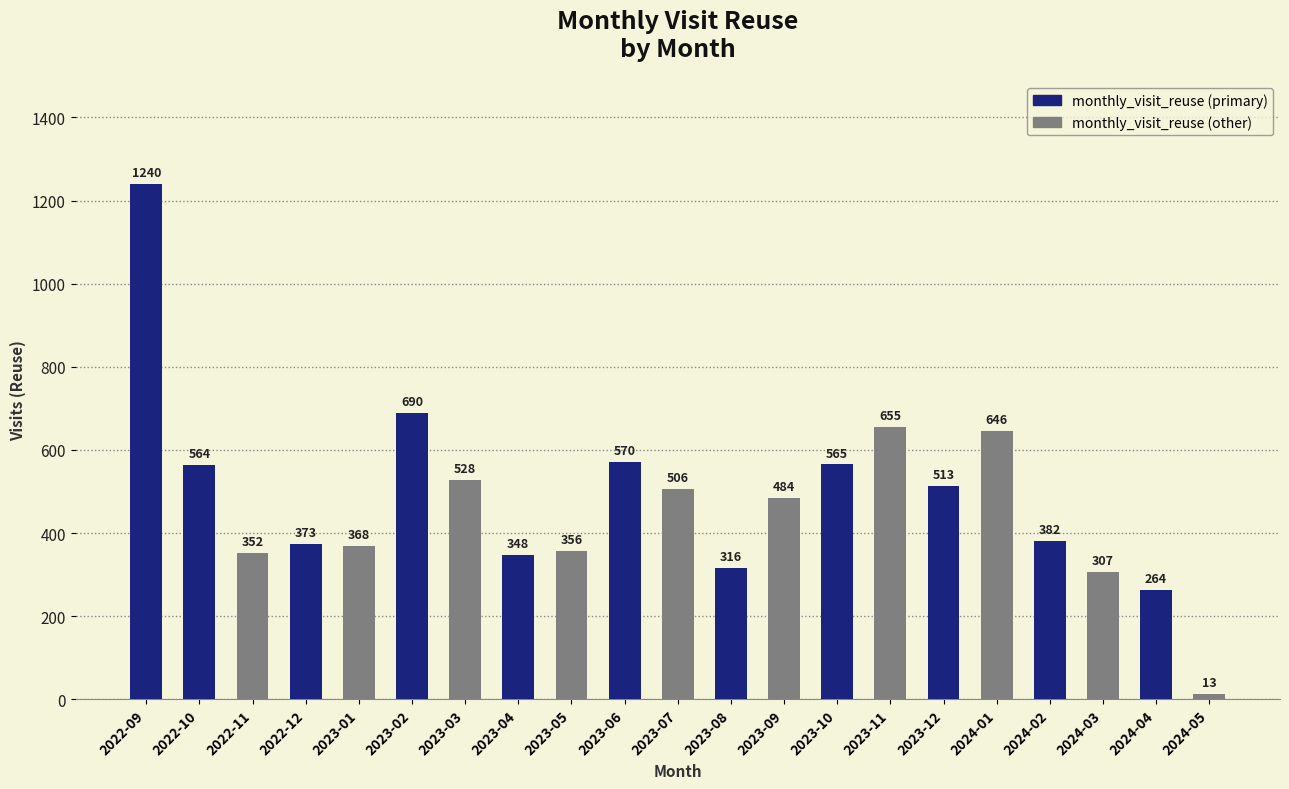

What is the sum of the values at 2023-12 and 2023-07?

1019